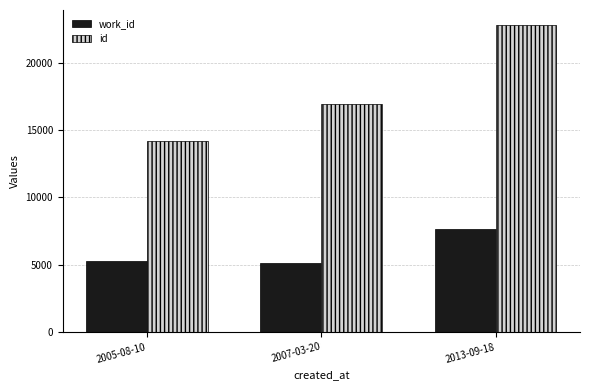

Which series has the largest total across all categories?

id